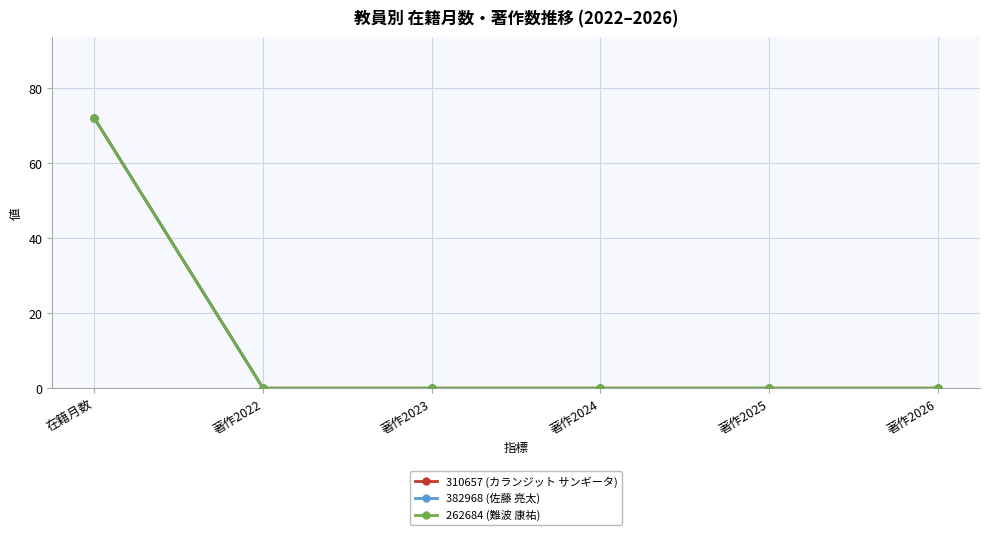

At which label is 382968 (佐藤 亮太) closest to 36?

在籍月数